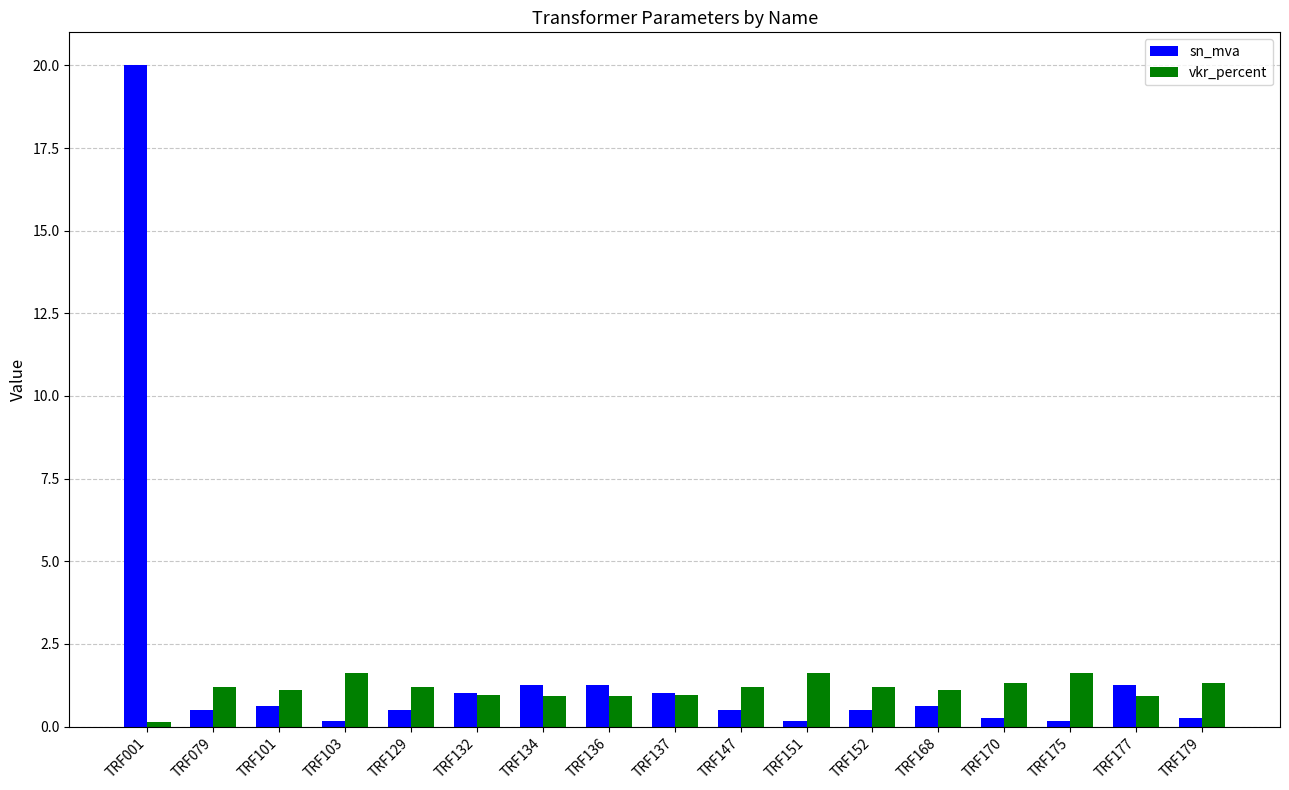

Which series has the largest range (max minus min)?

sn_mva